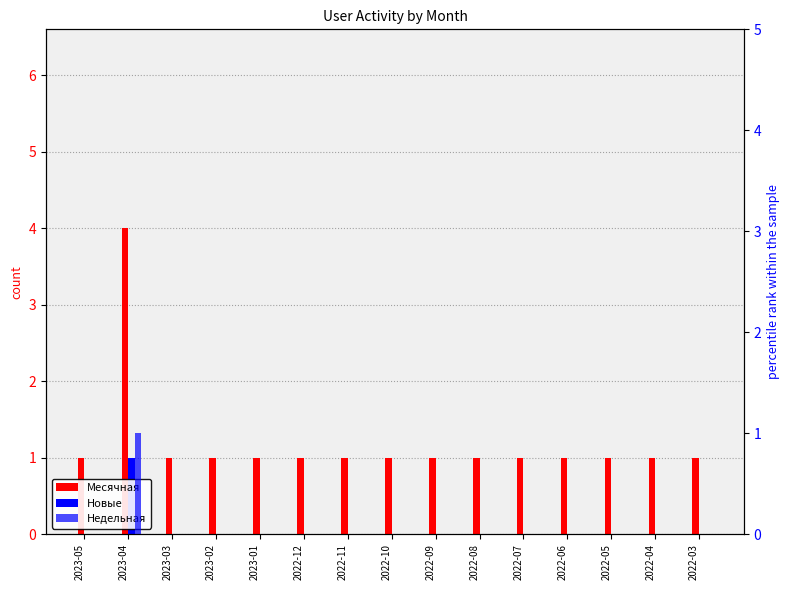

Reading right to left, transcribe all the data shown in this chart.

Месячная: 2022-03=1	2022-04=1	2022-05=1	2022-06=1	2022-07=1	2022-08=1	2022-09=1	2022-10=1	2022-11=1	2022-12=1	2023-01=1	2023-02=1	2023-03=1	2023-04=4	2023-05=1
Новые: 2022-03=0	2022-04=0	2022-05=0	2022-06=0	2022-07=0	2022-08=0	2022-09=0	2022-10=0	2022-11=0	2022-12=0	2023-01=0	2023-02=0	2023-03=0	2023-04=1	2023-05=0
Недельная: 2022-03=0	2022-04=0	2022-05=0	2022-06=0	2022-07=0	2022-08=0	2022-09=0	2022-10=0	2022-11=0	2022-12=0	2023-01=0	2023-02=0	2023-03=0	2023-04=1	2023-05=0